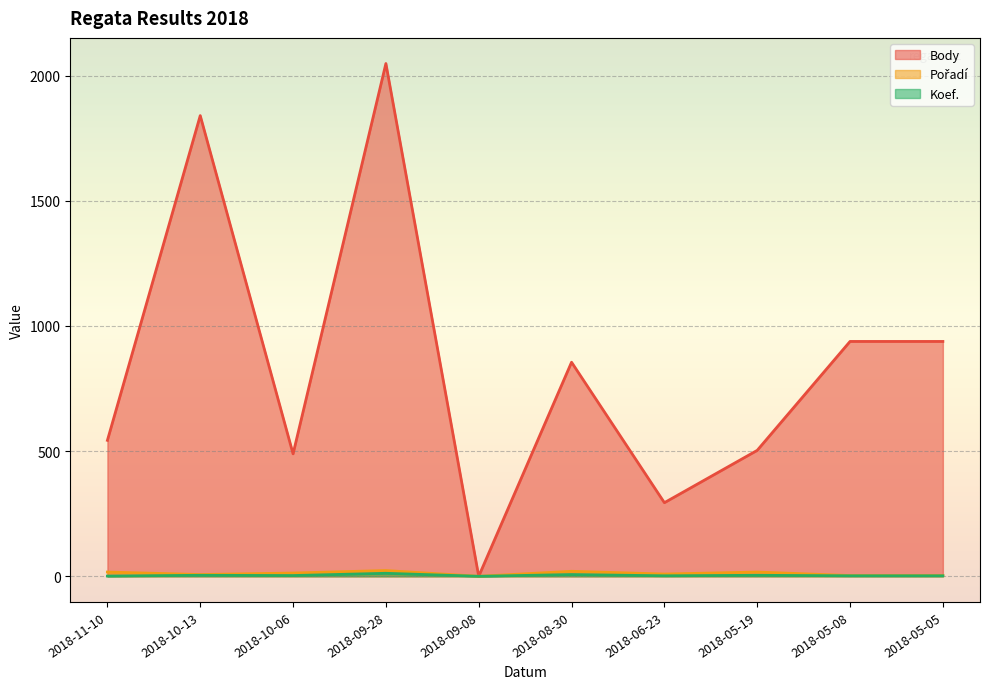

What is the difference between the second highest and minimum values in the Koef. series?

7